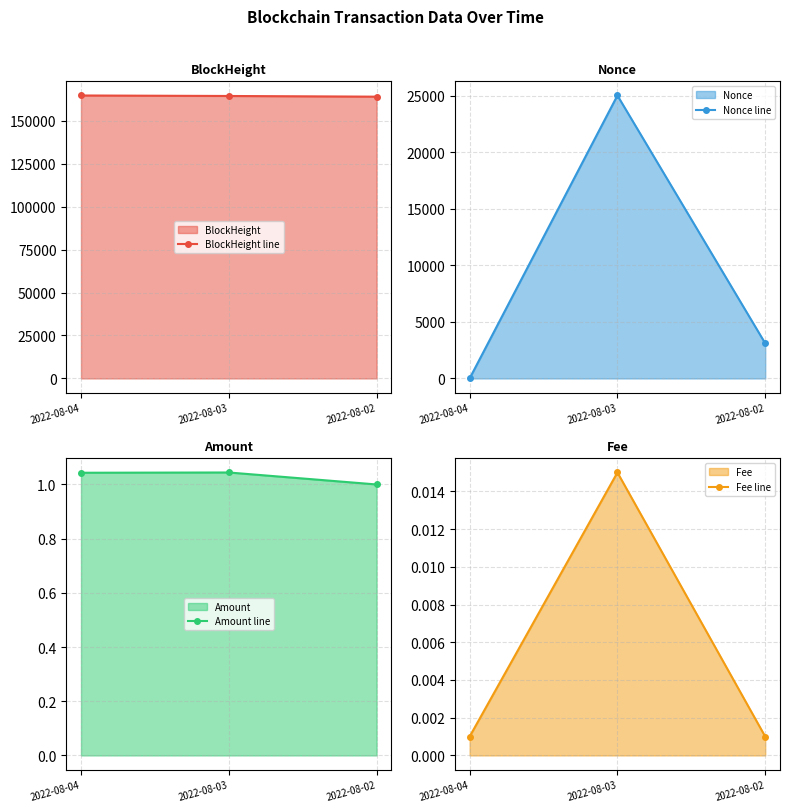

Reading left to right, extract all data points from this chart.

BlockHeight line: 2022-08-04=164758.0	2022-08-03=164467.0	2022-08-02=164067.0
Nonce line: 2022-08-04=0.0	2022-08-03=25025.0	2022-08-02=3103.0
Amount line: 2022-08-04=1.0	2022-08-03=1.0	2022-08-02=1.0
Fee line: 2022-08-04=0.0	2022-08-03=0.0	2022-08-02=0.0